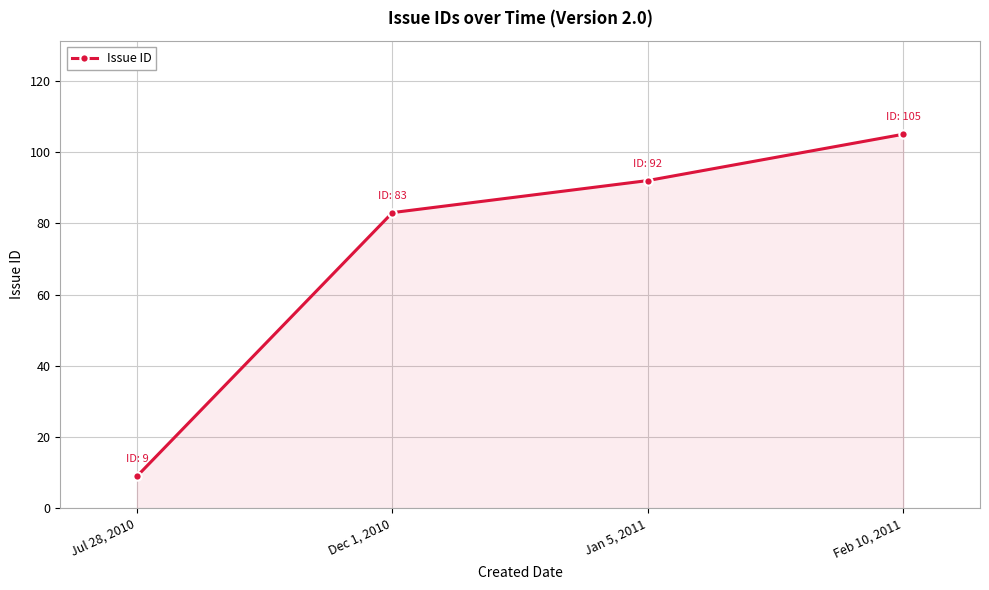

True or false: the data shows 150 at Jan 5, 2011.

False